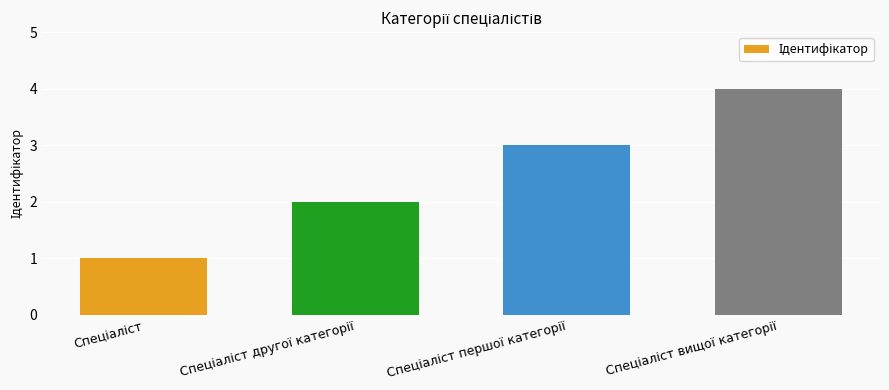

What is the maximum value shown in the chart?

4